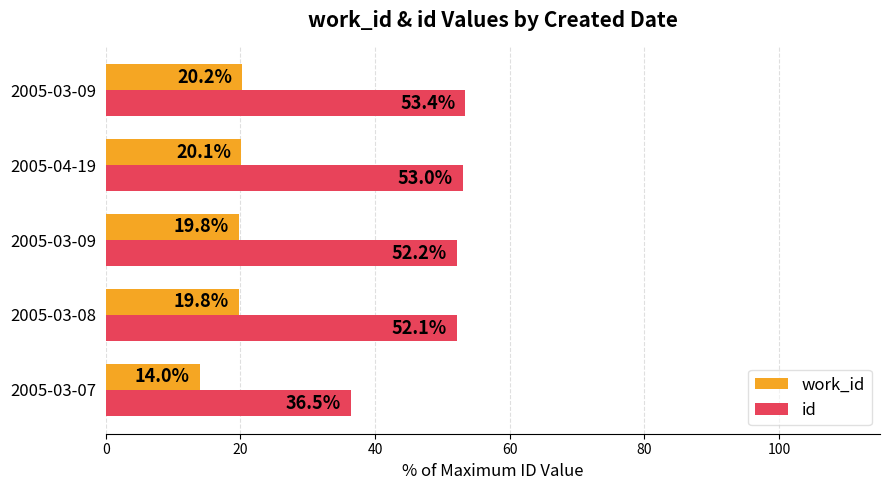

Which series has the largest range (max minus min)?

id